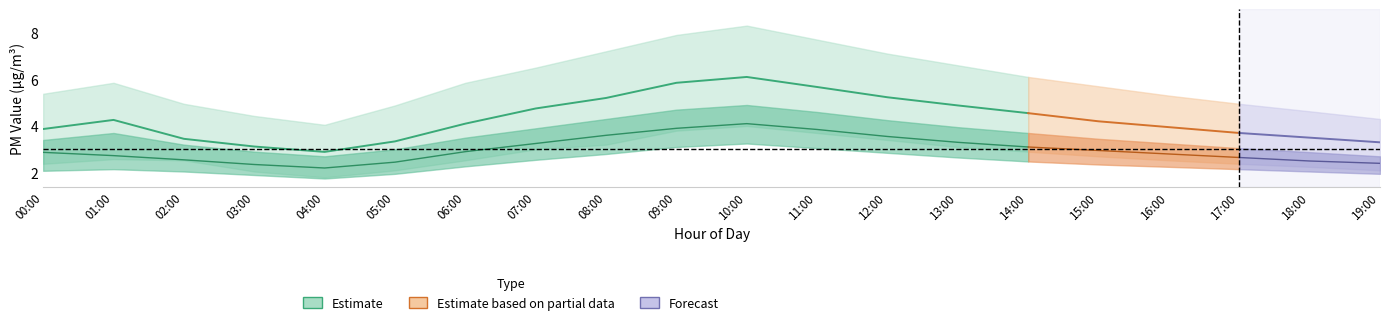

Between 04:00 and 07:00, which is larger?

07:00